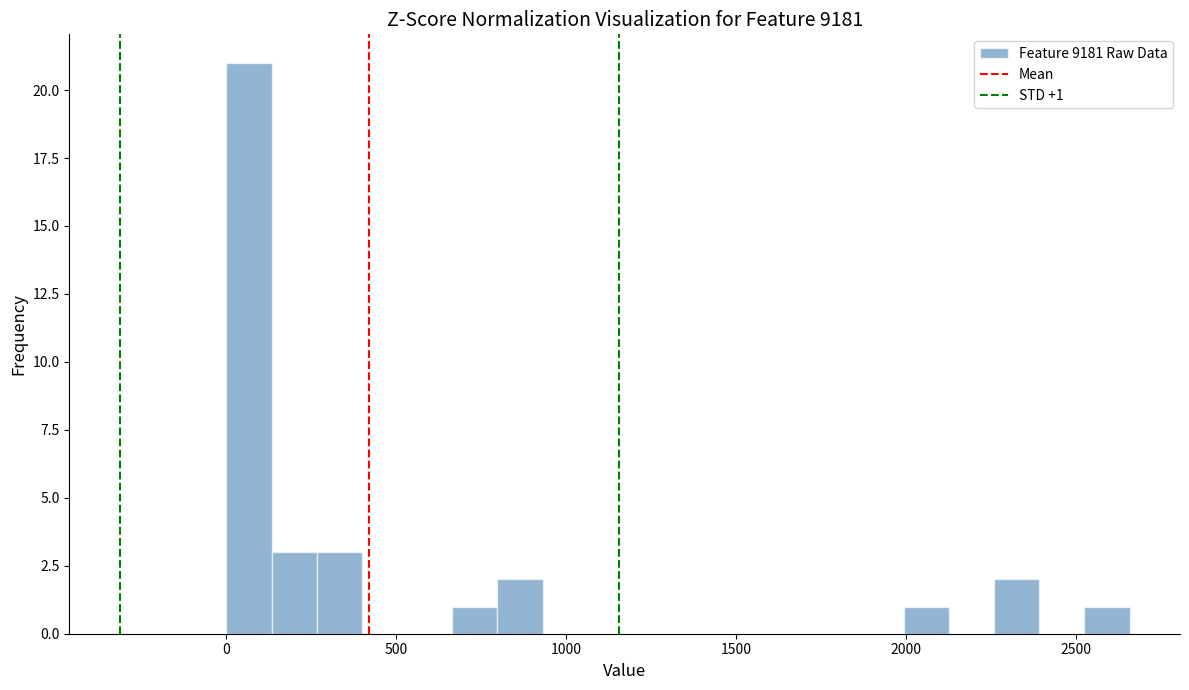

Around what value on the x-axis is the tallest bar? Give the approximate position of its centre, as read against the axis.

50